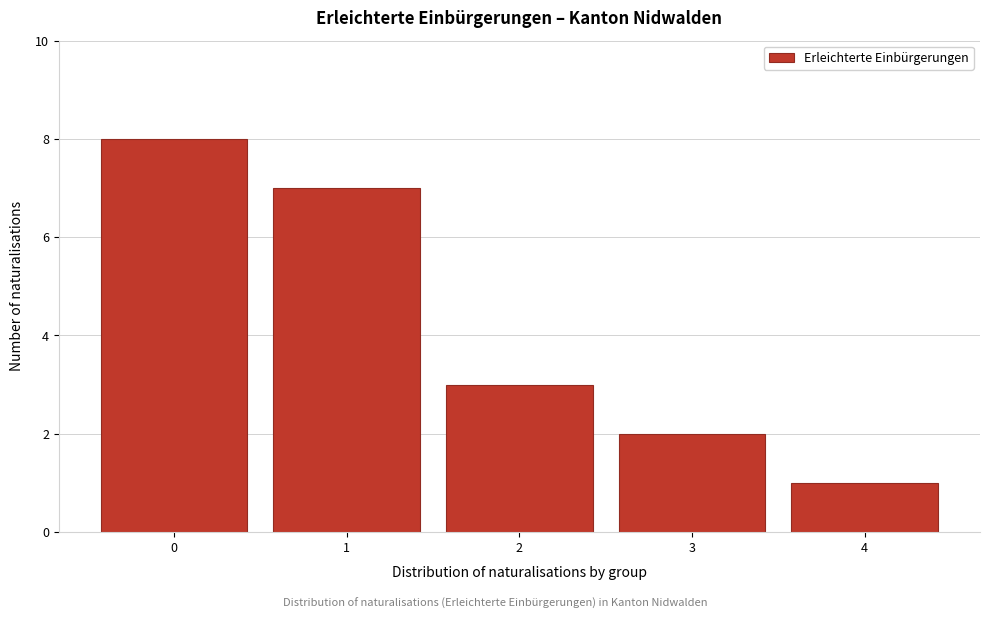

Reading right to left, list all the values displayed in this chart.

1	2	3	7	8